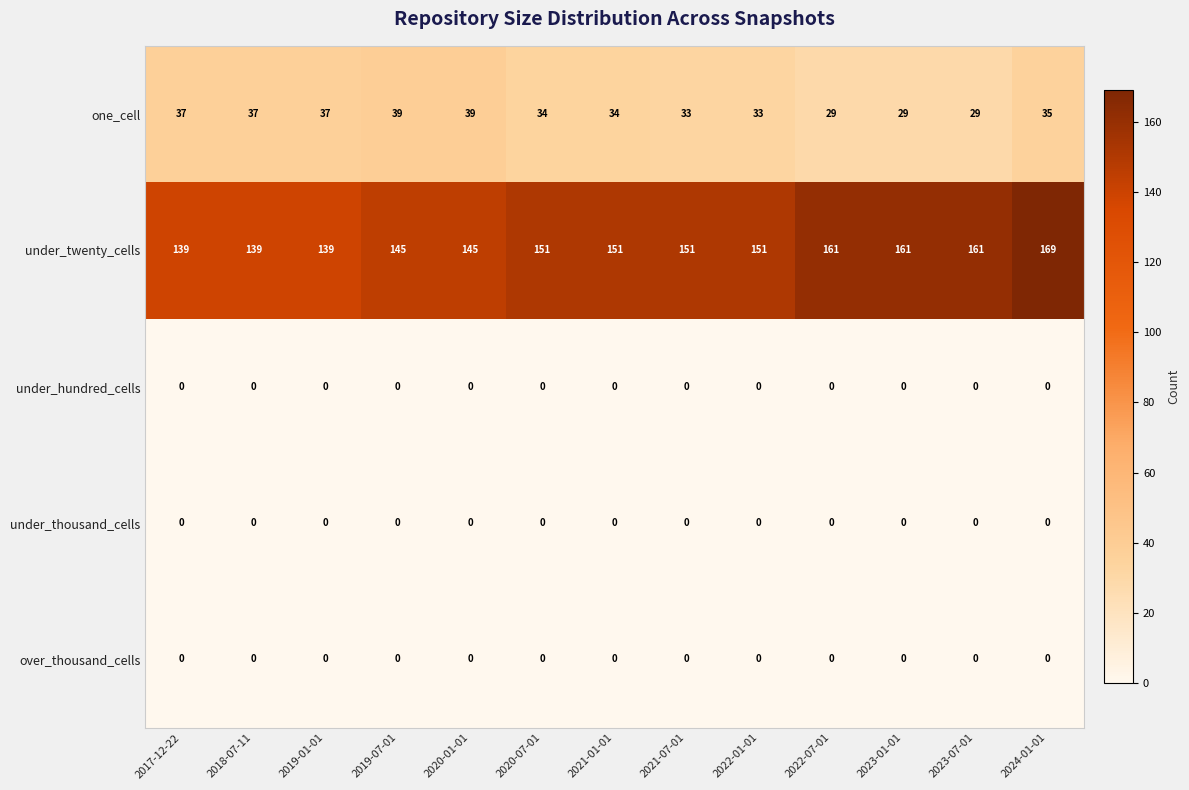

Which series has the largest total across all categories?

under_twenty_cells